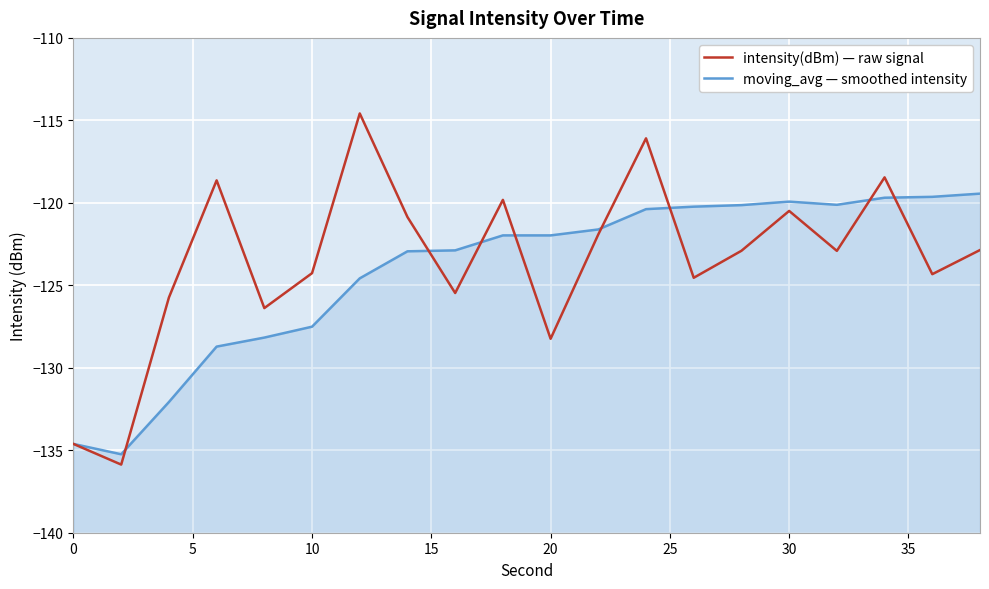

What is the average value of the moving_avg — smoothed intensity series?

-124.1